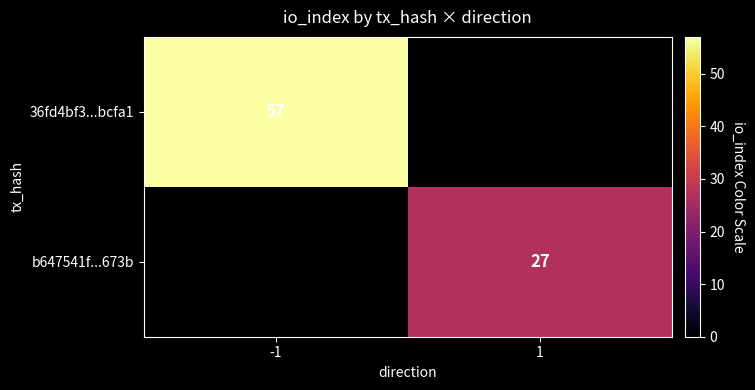

True or false: 36fd4bf3...bcfa1 has a value of 20 at -1.

False